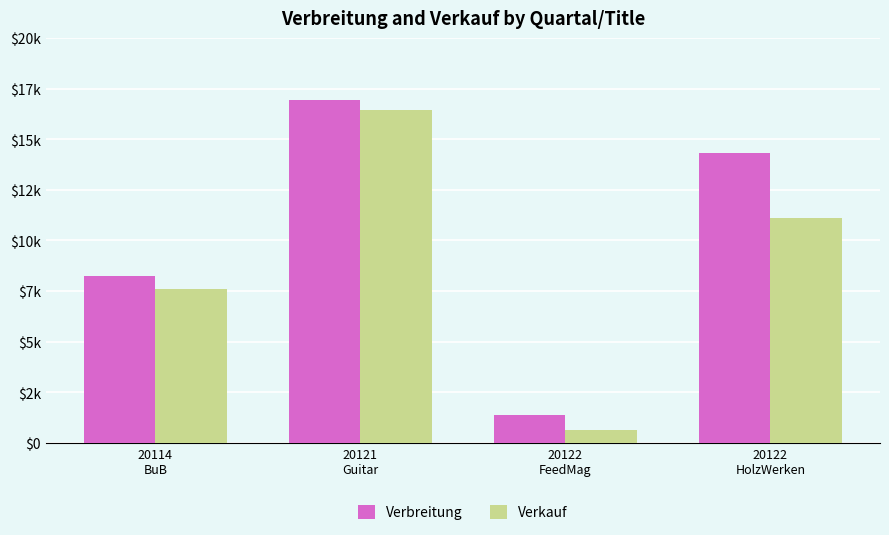

What is the average value of the Verbreitung series?

10210